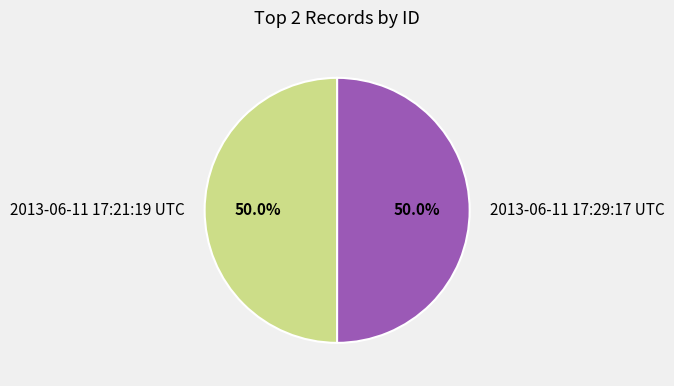

Is the sum of 2013-06-11 17:21:19 UTC and 2013-06-11 17:29:17 UTC greater than half?

Yes